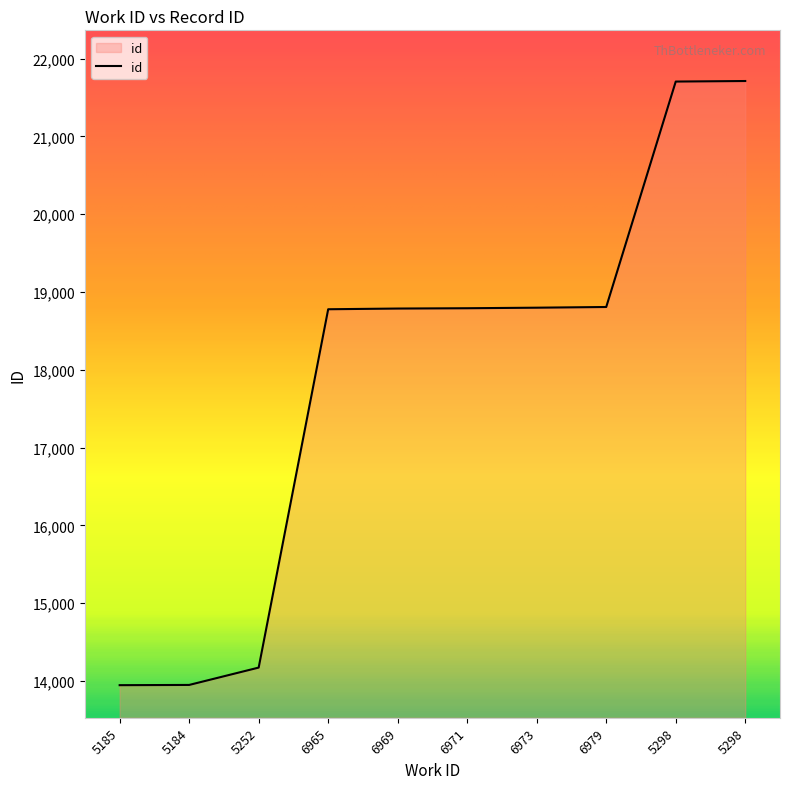

Which label corresponds to the largest value in the chart?

5298